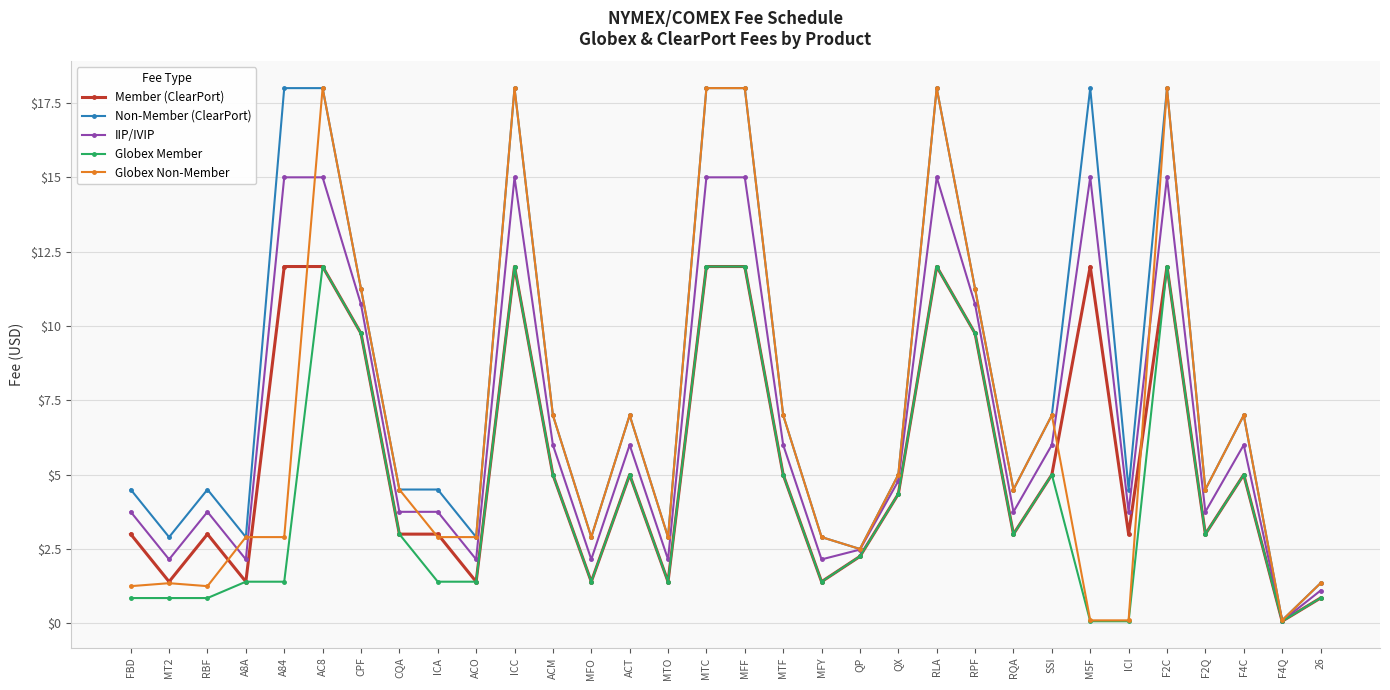

What is the maximum value for IIP/IVIP?

15.0